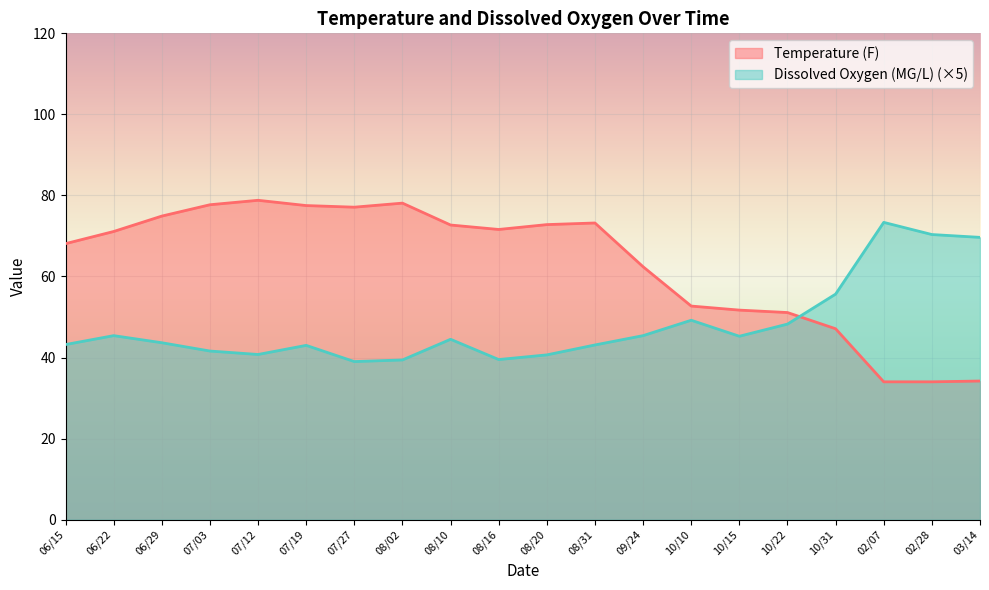

What are all the series names shown in the legend?

Temperature (F), Dissolved Oxygen (MG/L) (×5)